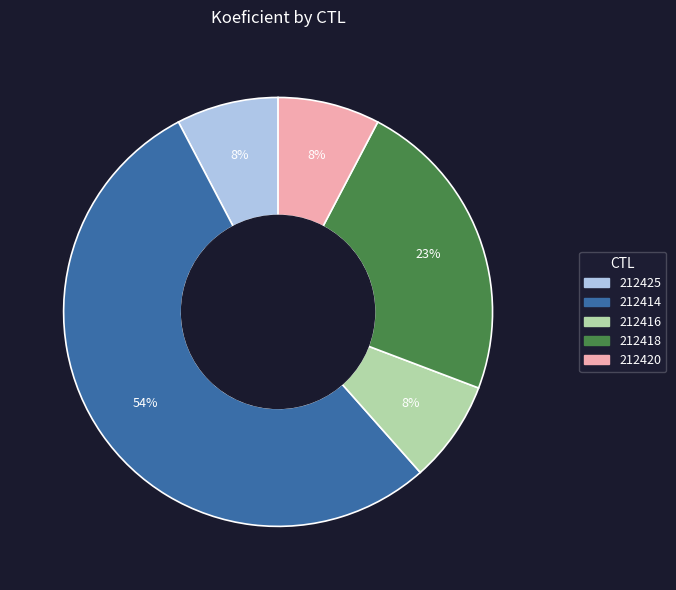

Approximately how many times larger is the value at 212425 compared to 212414?

0.1